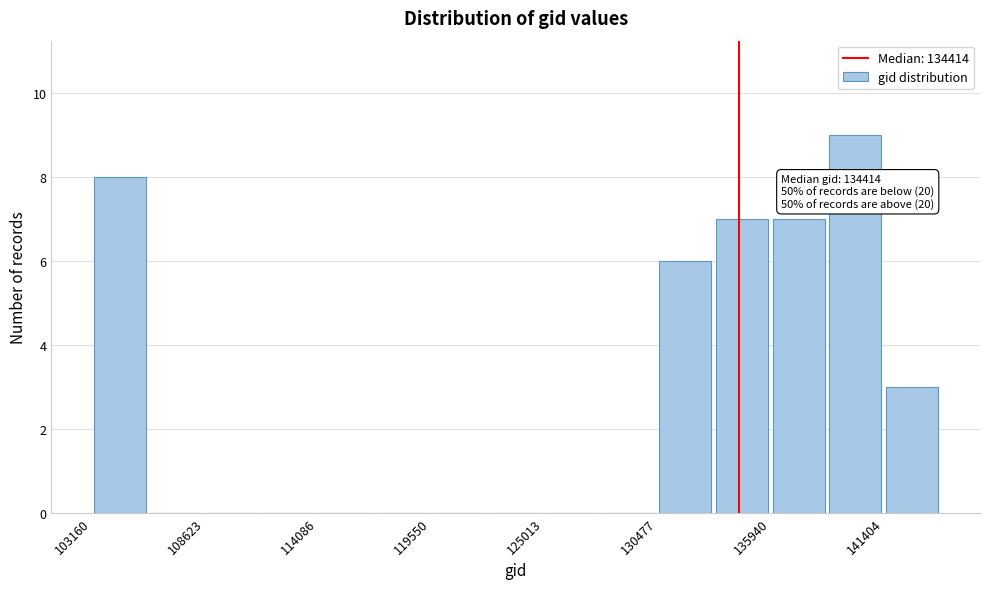

Read against the x-axis, roughly where is the centre of the tallest bar?

140000